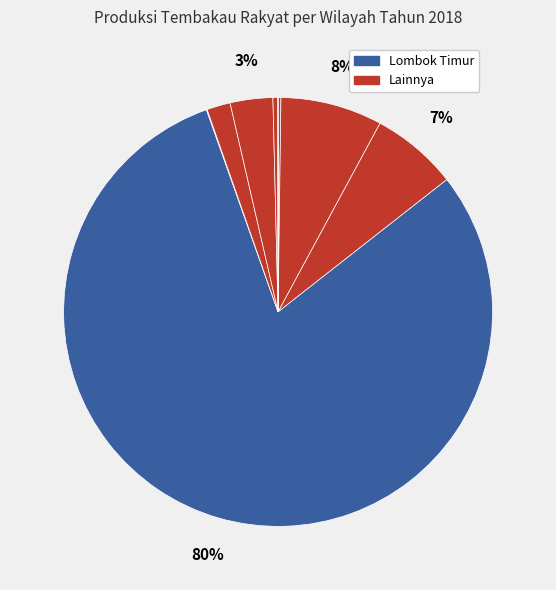

Is there a majority slice in this chart?

Yes